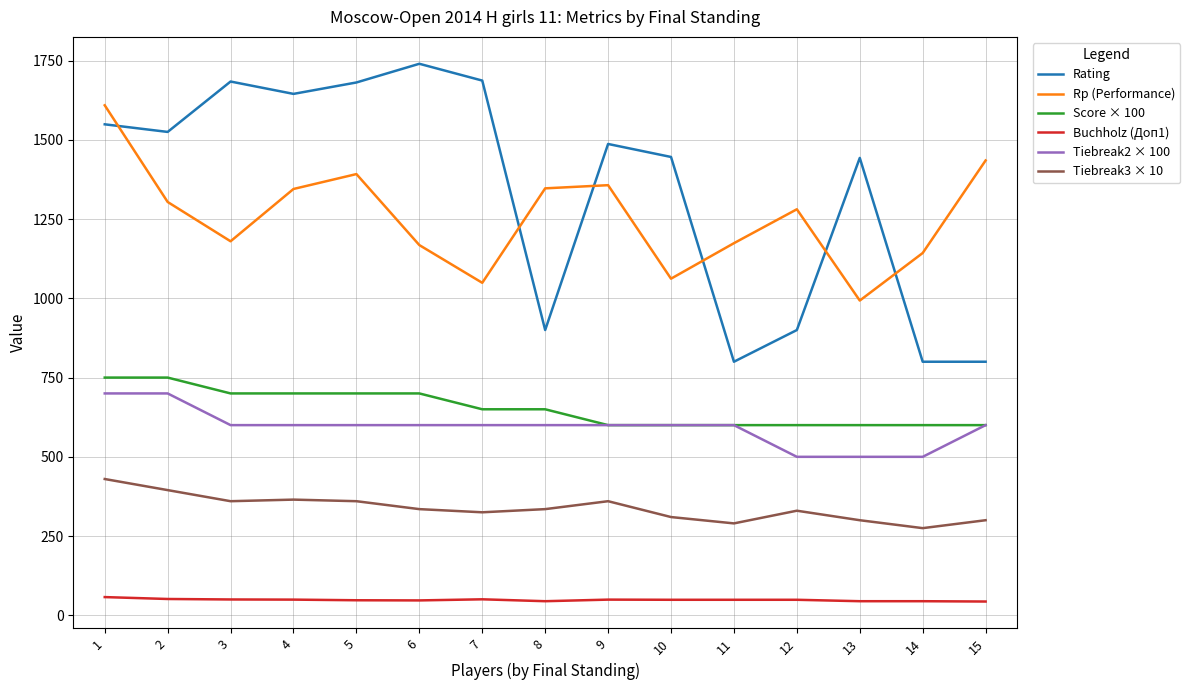

How many values in the Score × 100 series are below 650?

7